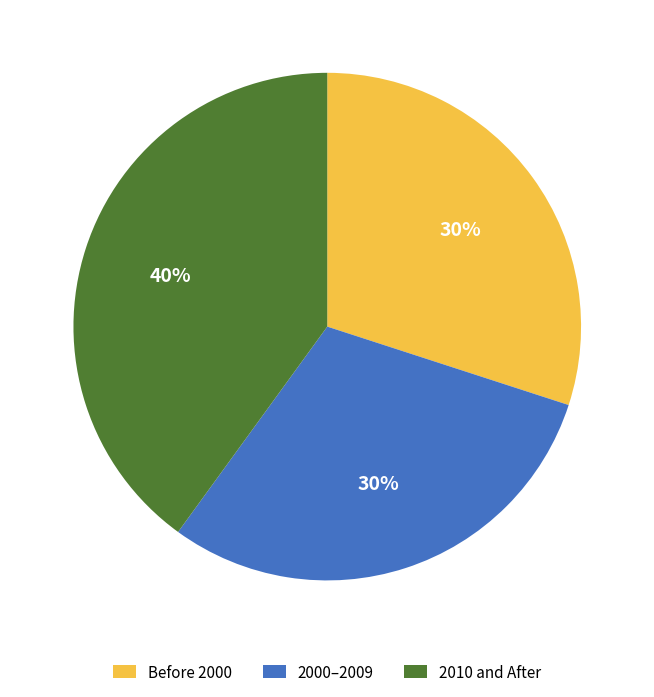

Count the number of slices in the pie.

3